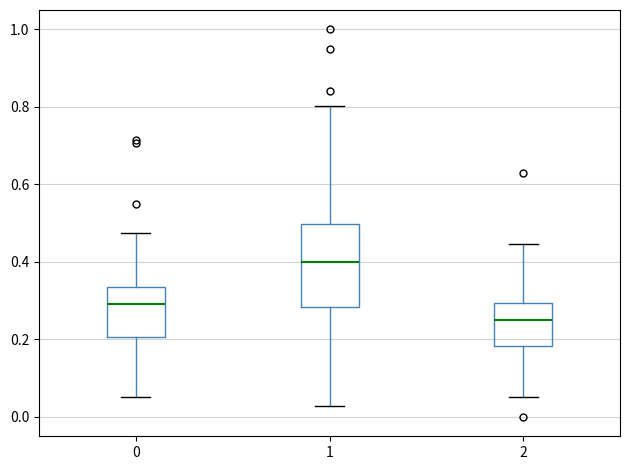

Which box is the tallest, from its lower edge to its upper edge?

1